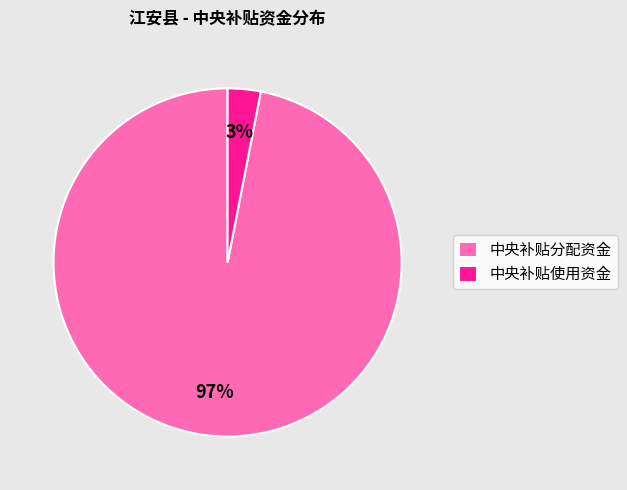

Is it true that 中央补贴使用资金 is 3% of the pie?

True